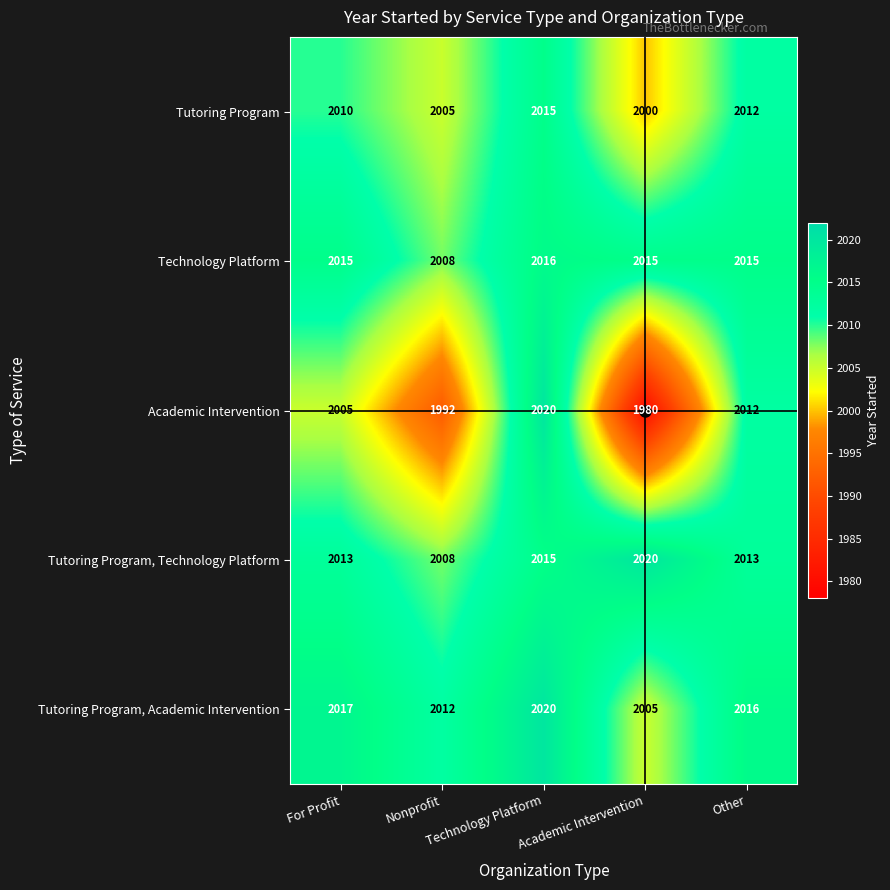

What is the minimum value shown in the chart?

1980